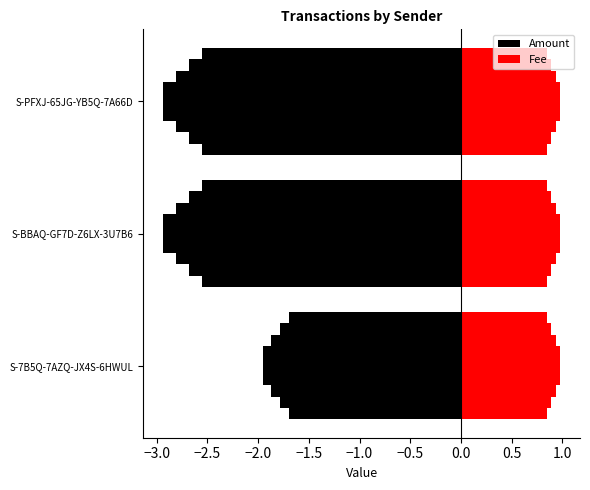

The Amount series shows -2.5 at S-BBAQ-GF7D-Z6LX-3U7B6. True or false?

True